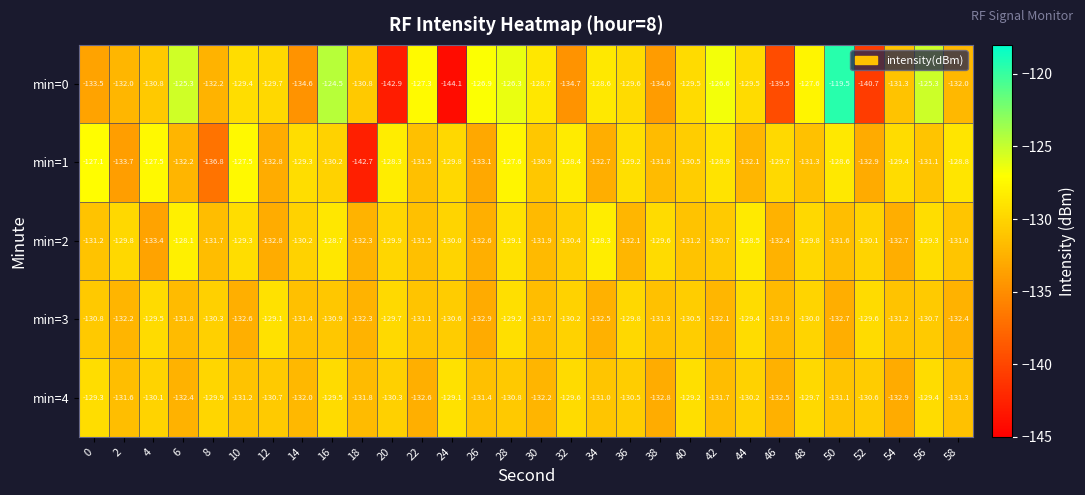

What is the smallest value displayed?

-144.1